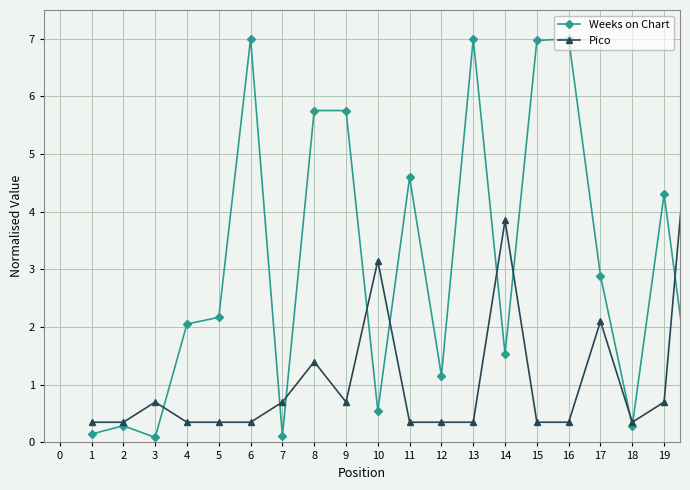

Which series has the largest range (max minus min)?

Weeks on Chart